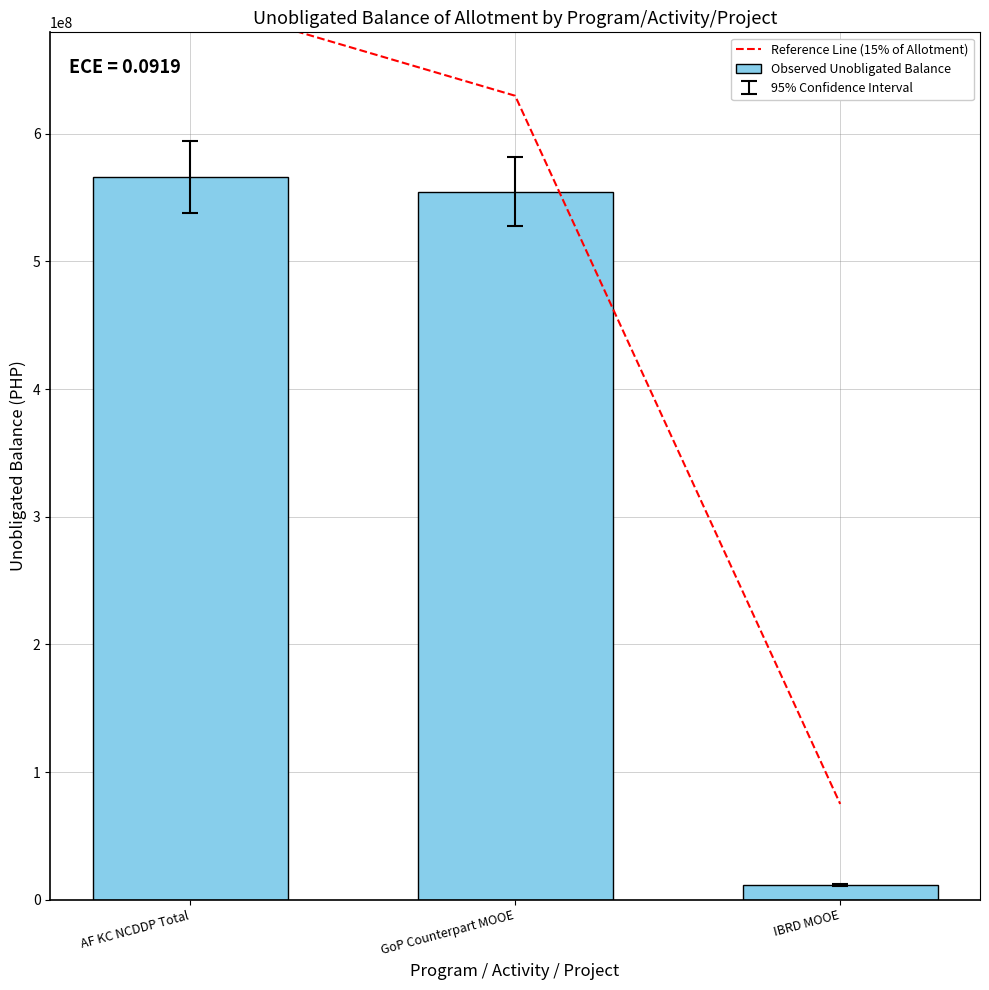

What is the sum of all Observed Unobligated Balance values?

1132367738.8